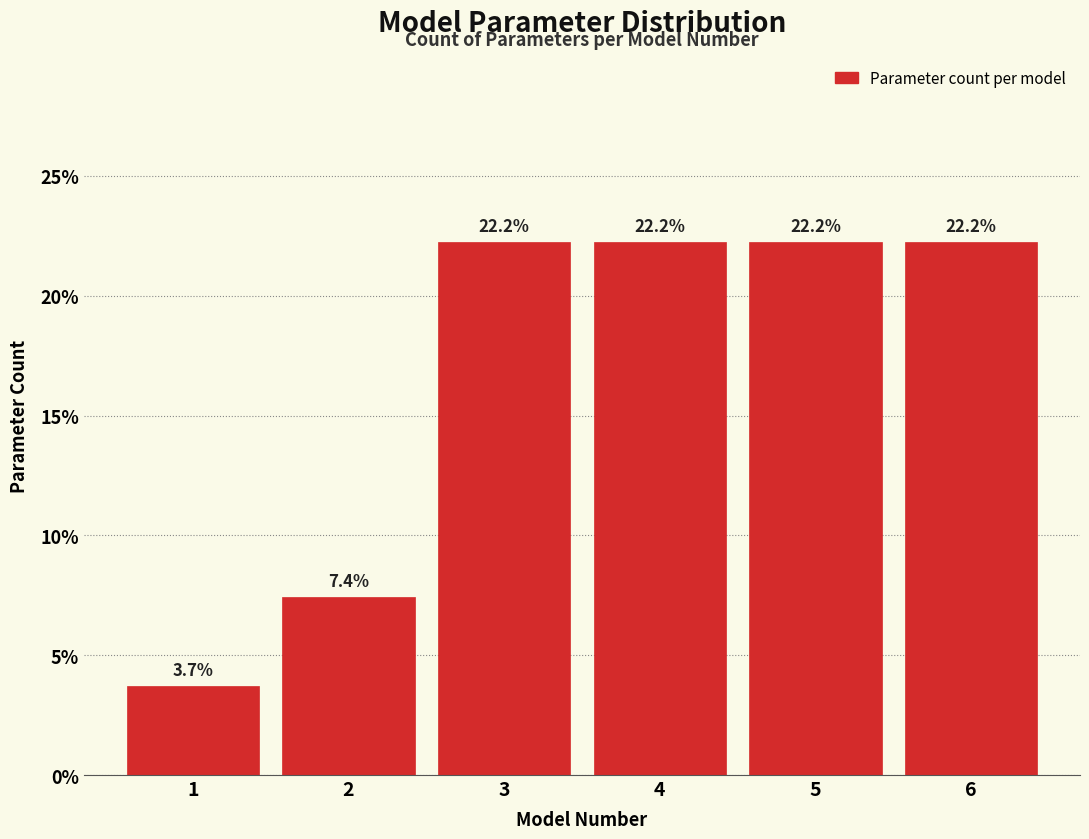

Reading left to right, list all the values displayed in this chart.

1=3.7	2=7.4	3=22.2	4=22.2	5=22.2	6=22.2